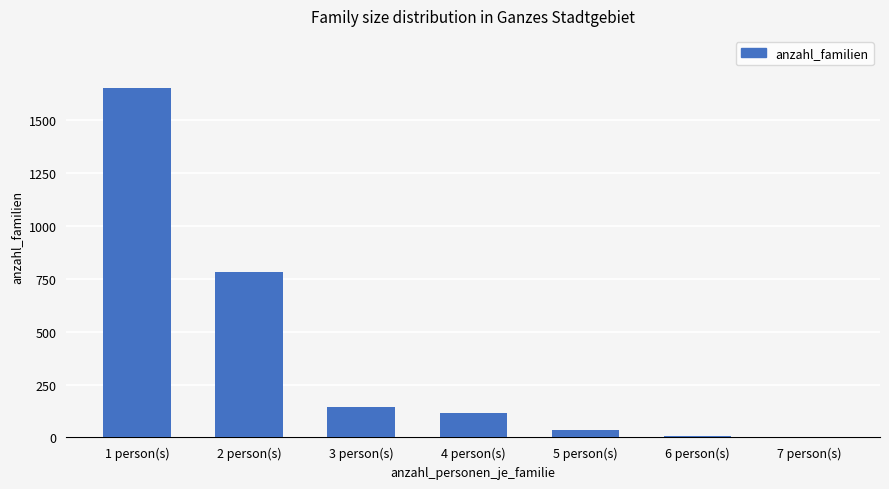

Where is the data nearest to the value 827?

2 person(s)